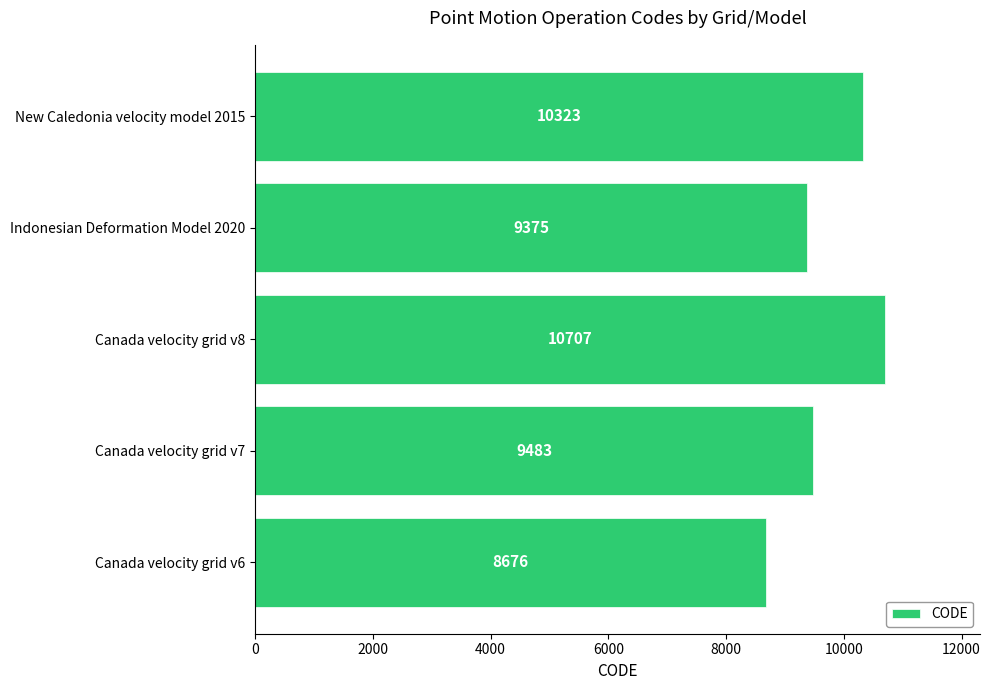

List the labels in order of value, largest first.

Canada velocity grid v8, New Caledonia velocity model 2015, Canada velocity grid v7, Indonesian Deformation Model 2020, Canada velocity grid v6